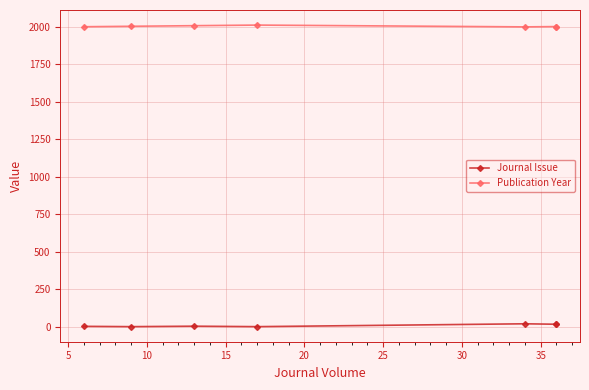

At 15, list the series in order from smallest to largest.

Journal Issue, Publication Year